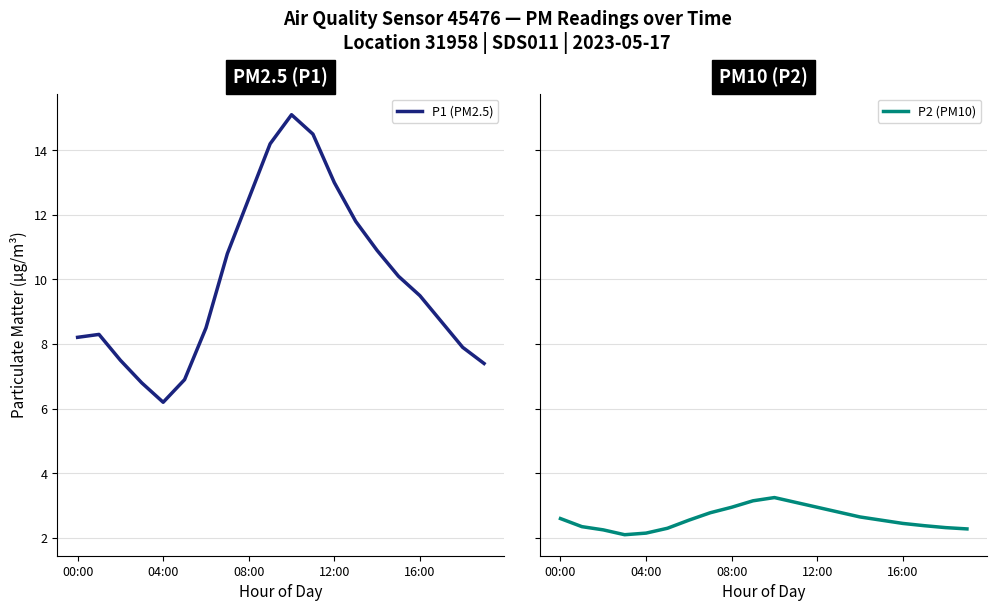

True or false: P1 (PM2.5) and P2 (PM10) intersect in this chart.

False